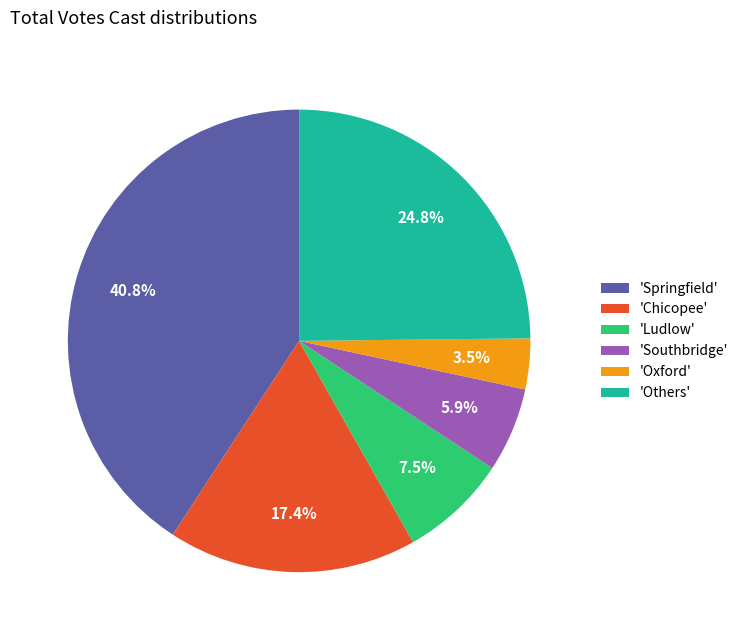

Count the number of slices in the pie.

6